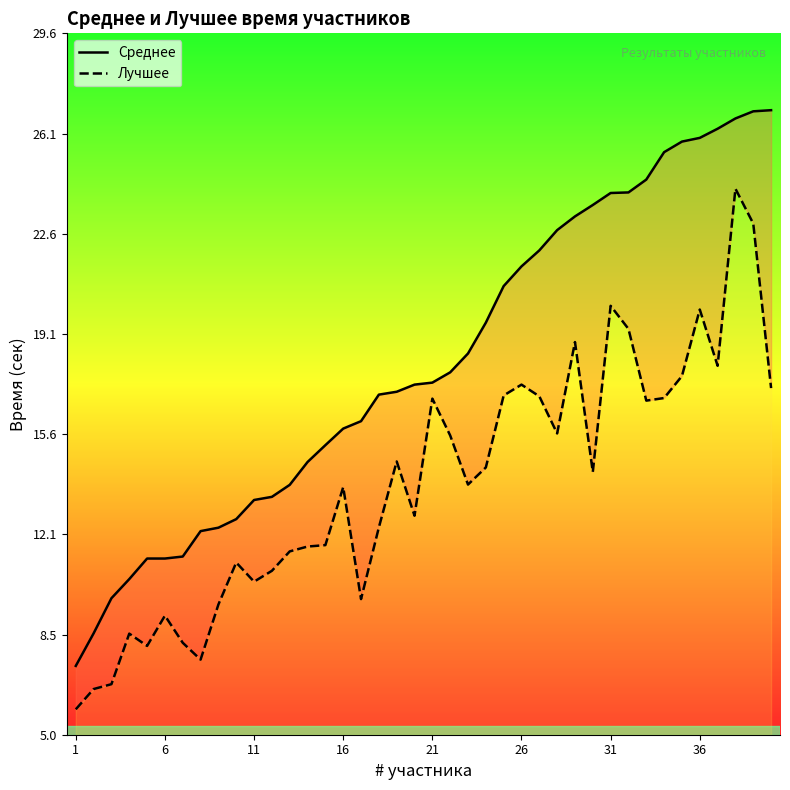

What are all the series names shown in the legend?

Среднее, Лучшее